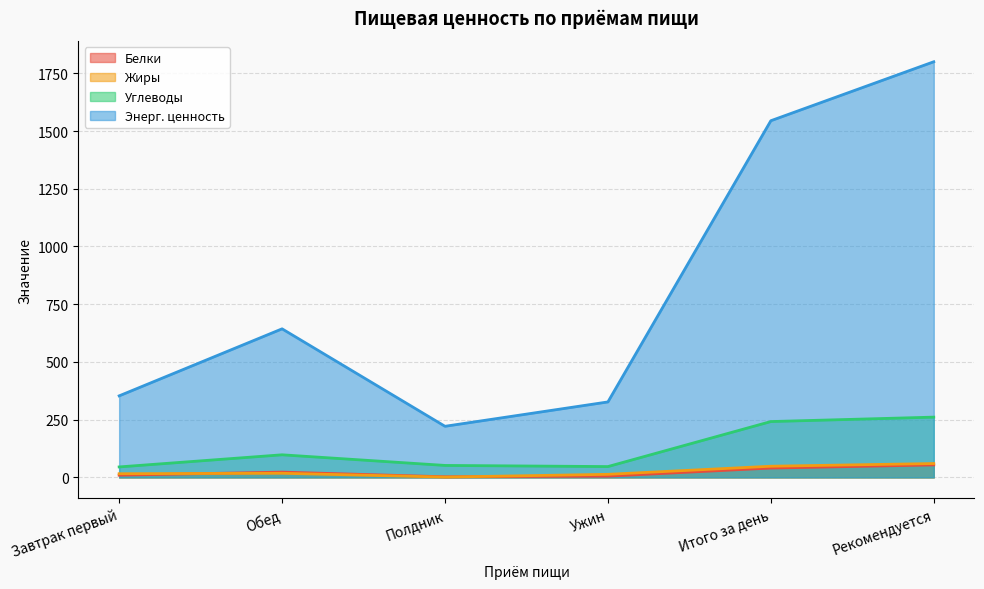

True or false: Энерг. ценность has more than 2 points higher than both neighbors.

False